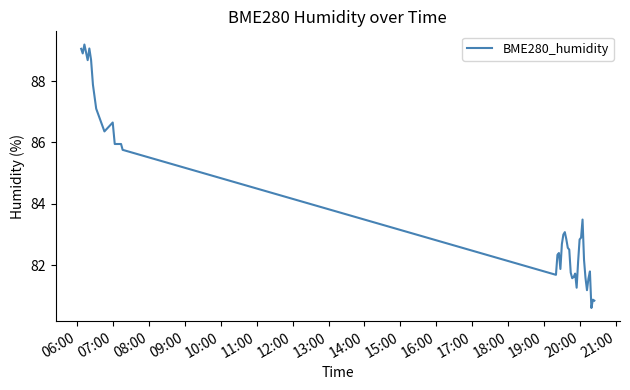

How many lines are shown in the chart?

1